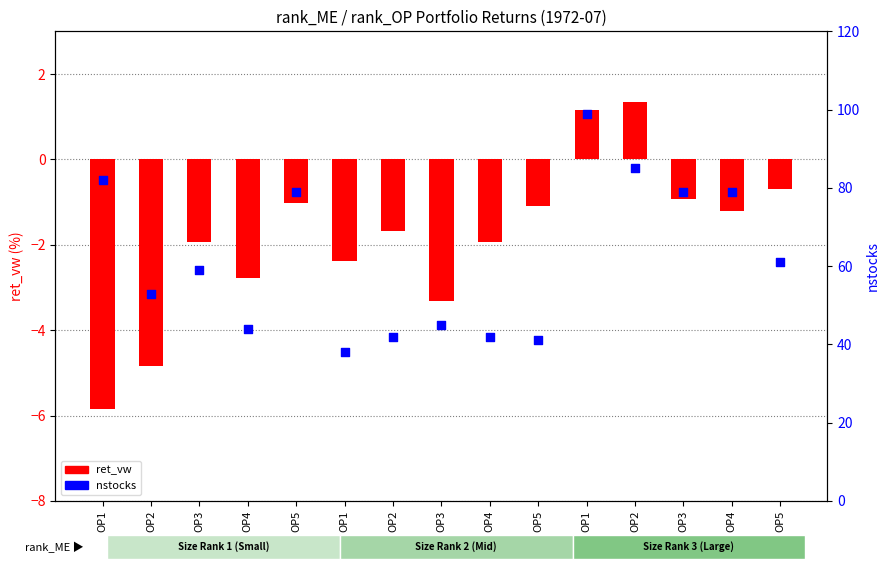

Which series has the largest total across all categories?

nstocks